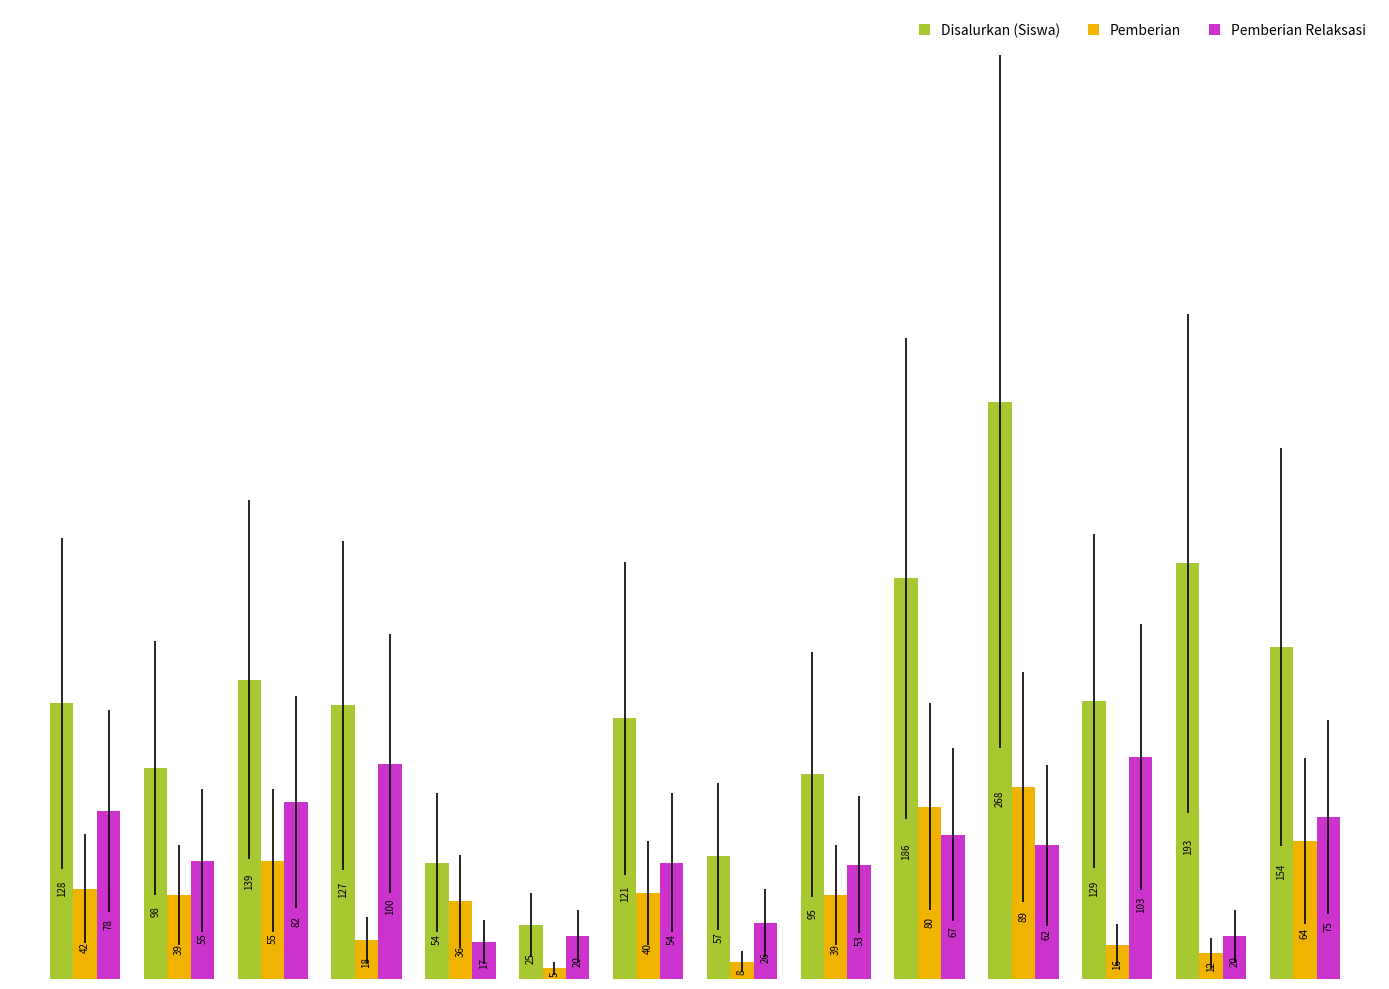

Which series has the widest spread of values?

Disalurkan (Siswa)